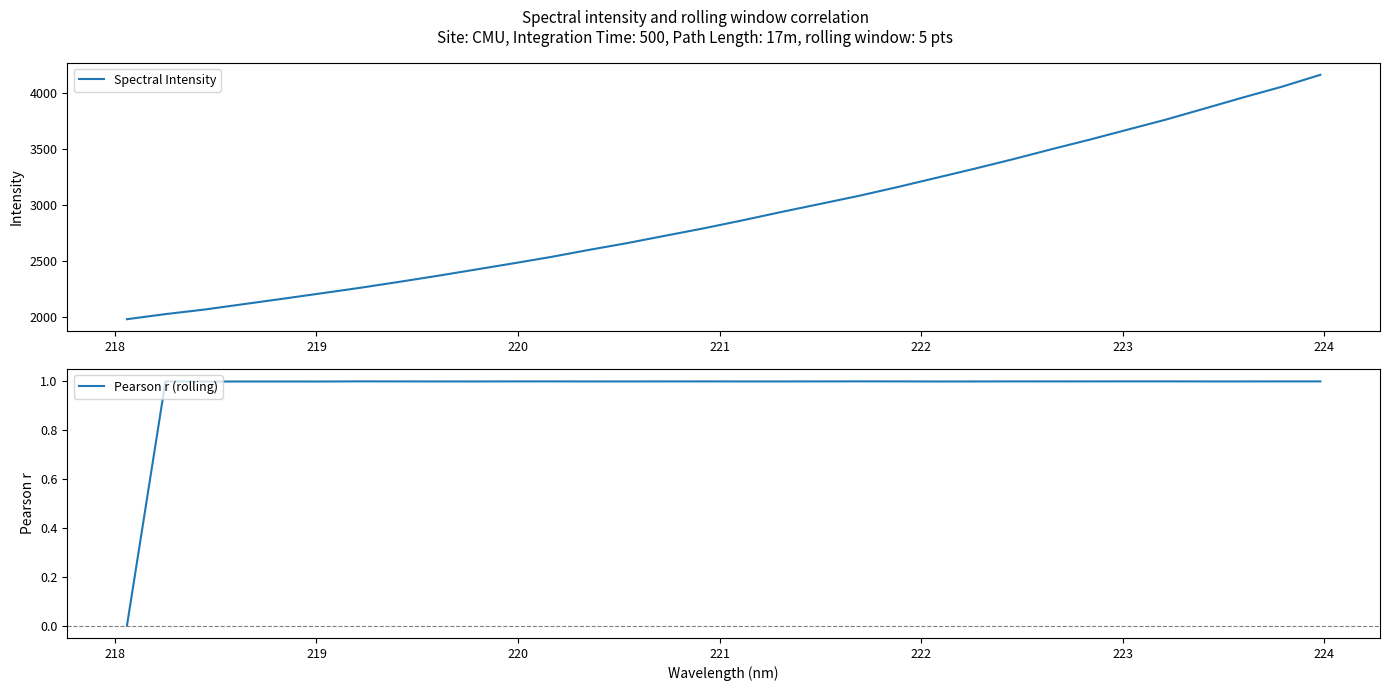

What is the minimum value for Spectral Intensity?

1977.8